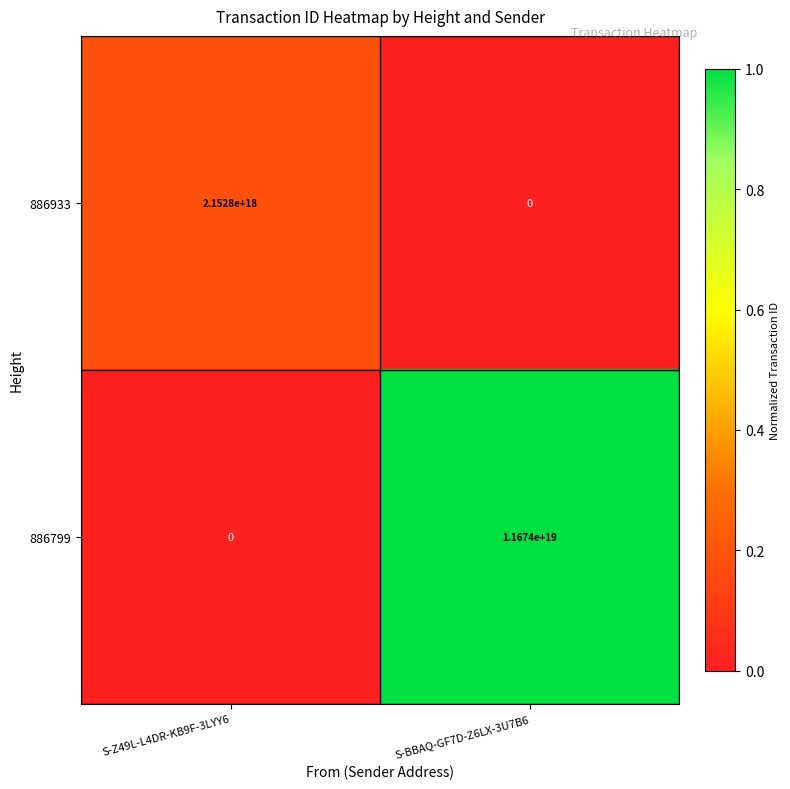

Where is 886933 nearest to the value 1076400000000000000?

S-Z49L-L4DR-KB9F-3LYY6